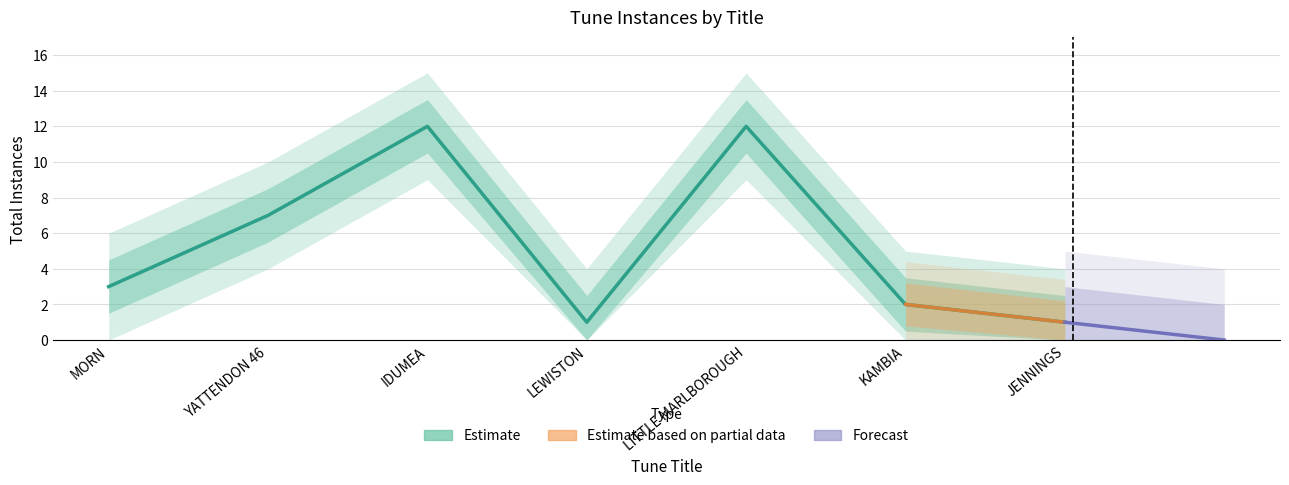

Does the chart have visible grid lines?

Yes